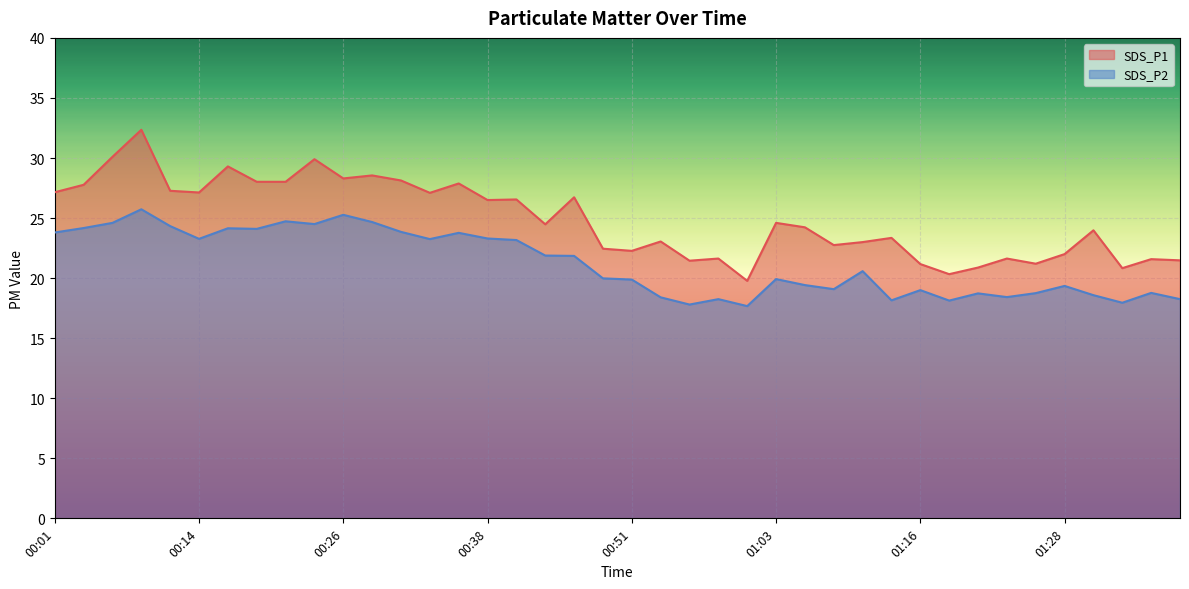

At which category does SDS_P1 reach its first local peak?

00:09